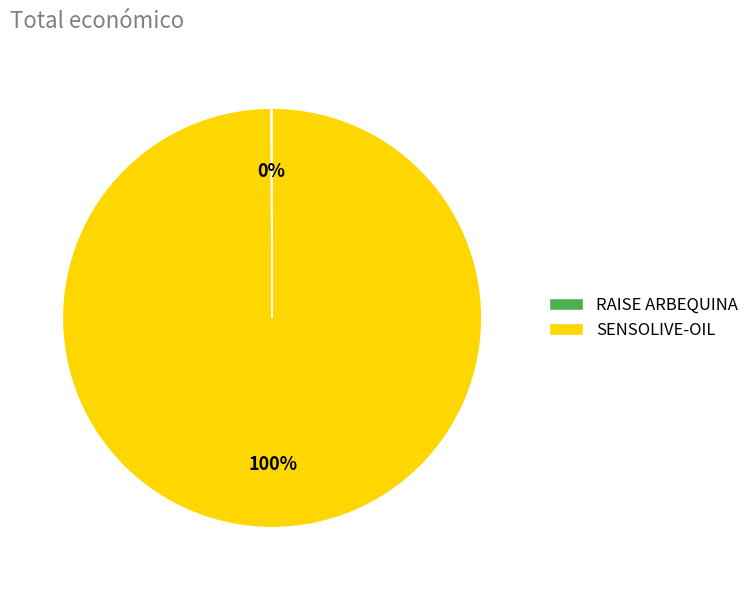

Is it true that SENSOLIVE-OIL is 100% of the pie?

True